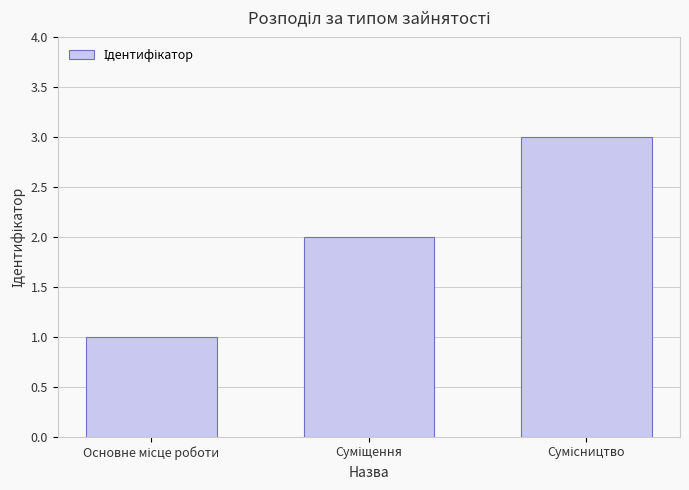

What is the greatest value displayed?

3